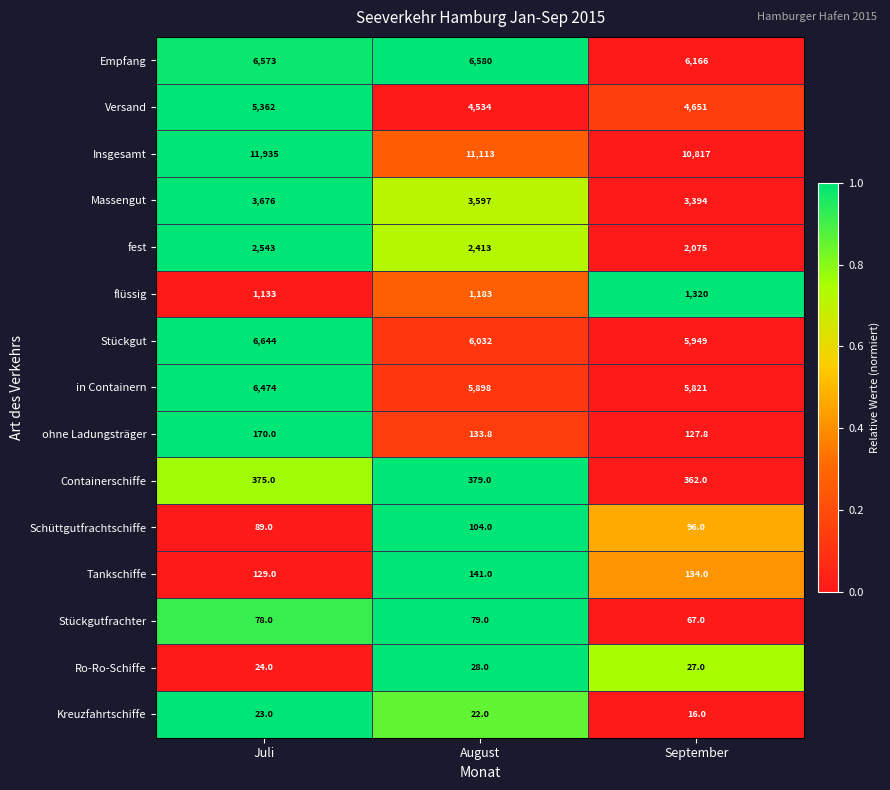

Which series has the largest total across all categories?

Insgesamt